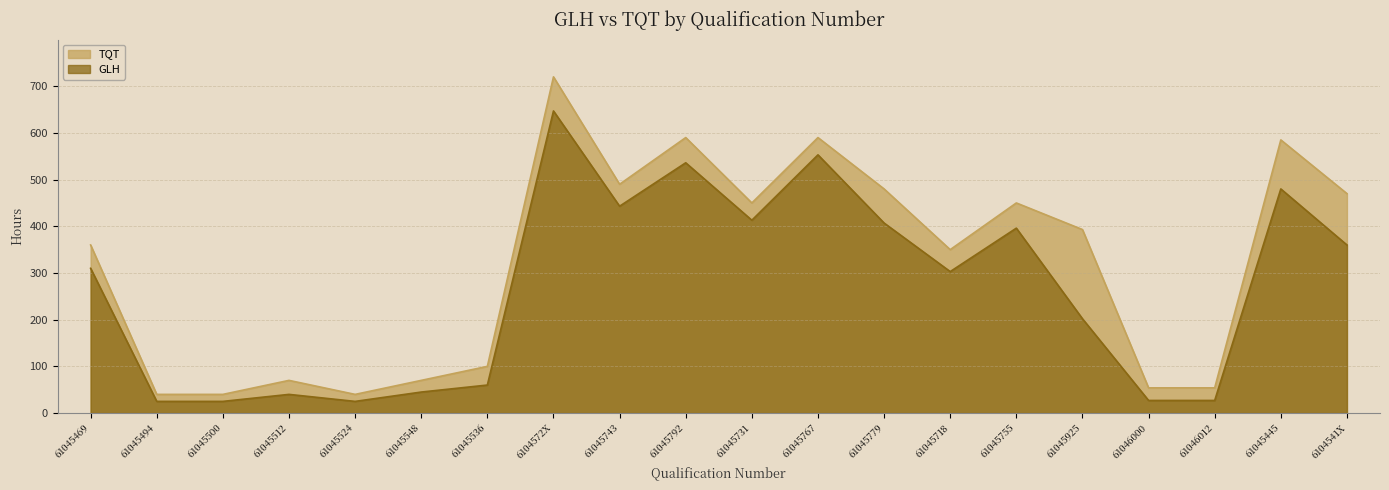

What is the label of the 14th point from the right?

61045536